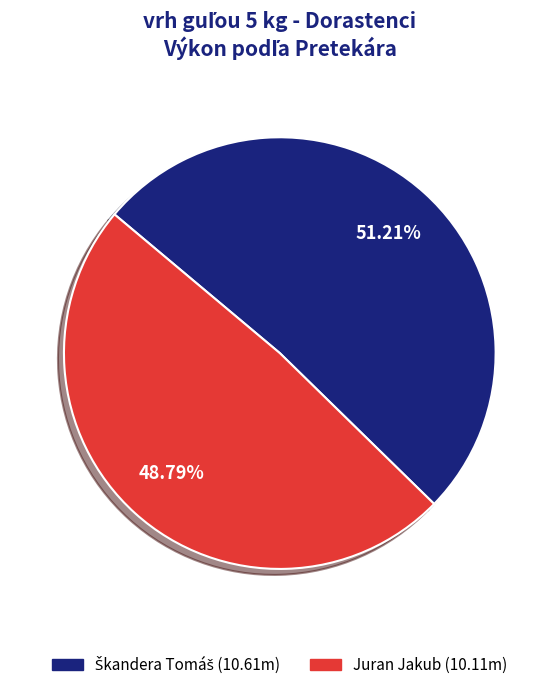

Does any single category account for the majority?

Yes